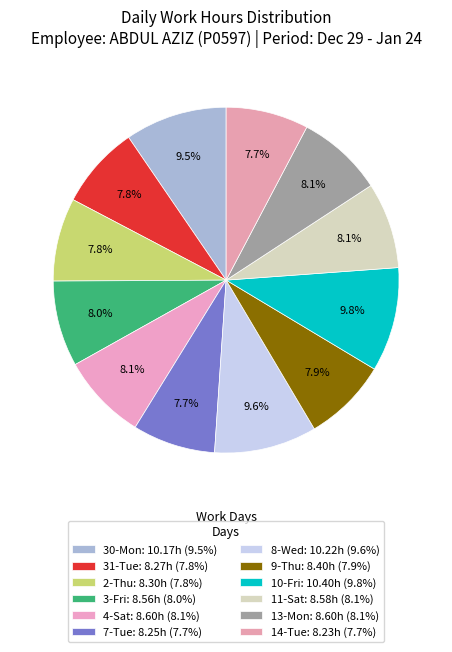

Count the number of slices in the pie.

12